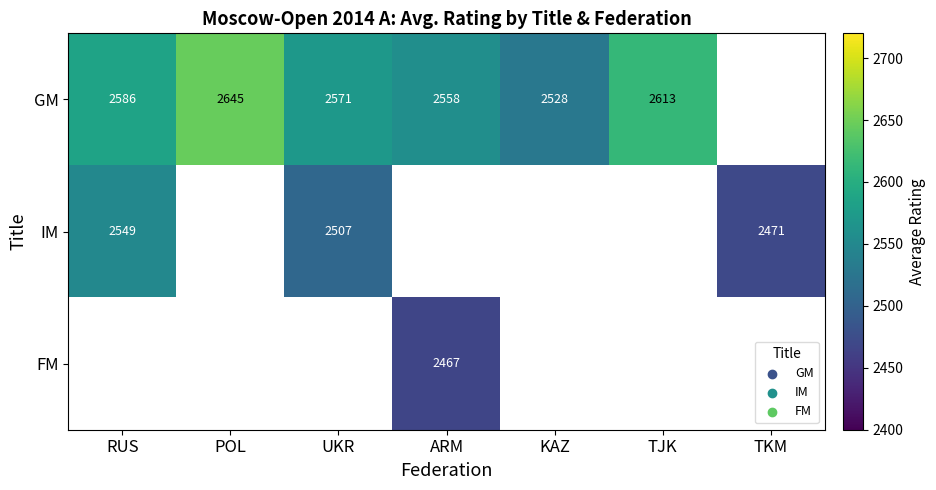

The value of GM at POL is 4202. True or false?

False